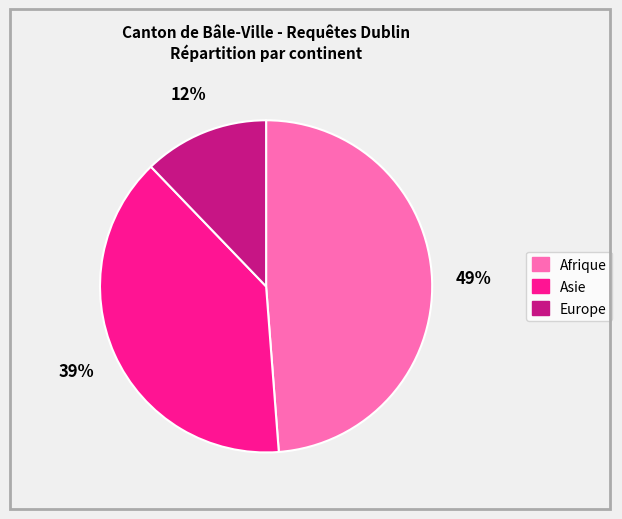

Count the number of slices in the pie.

3